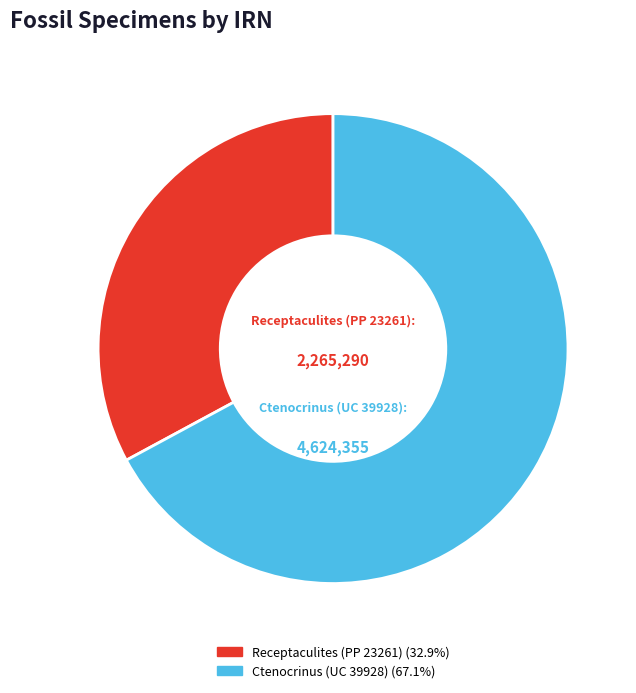

Rank the categories by value from highest to lowest.

Ctenocrinus (UC 39928), Receptaculites (PP 23261)